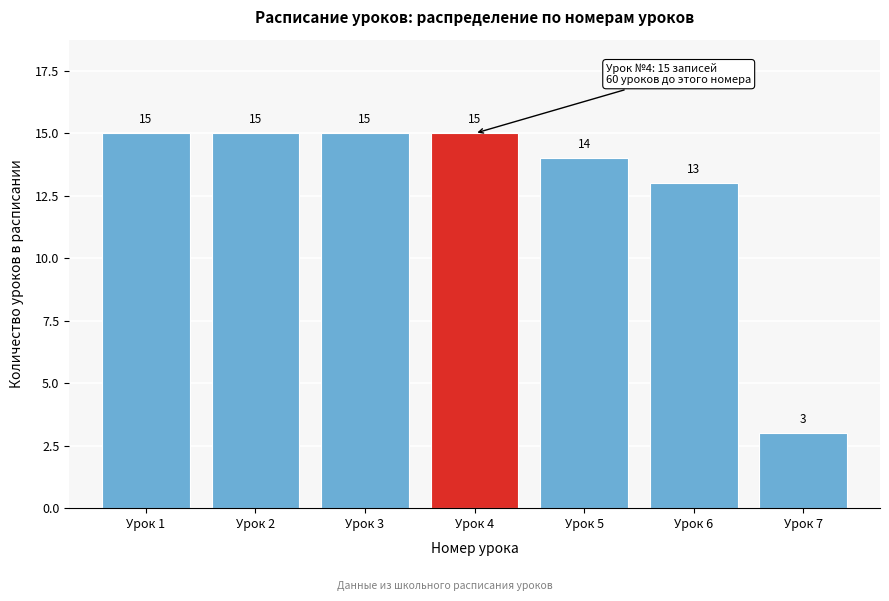

Reading right to left, extract all data points from this chart.

Урок 7=3	Урок 6=13	Урок 5=14	Урок 4=15	Урок 3=15	Урок 2=15	Урок 1=15